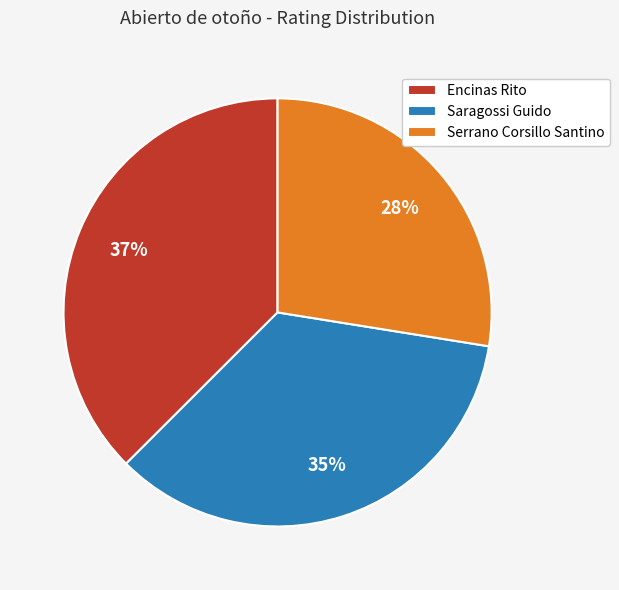

Does Encinas Rito represent more than half of the total?

No